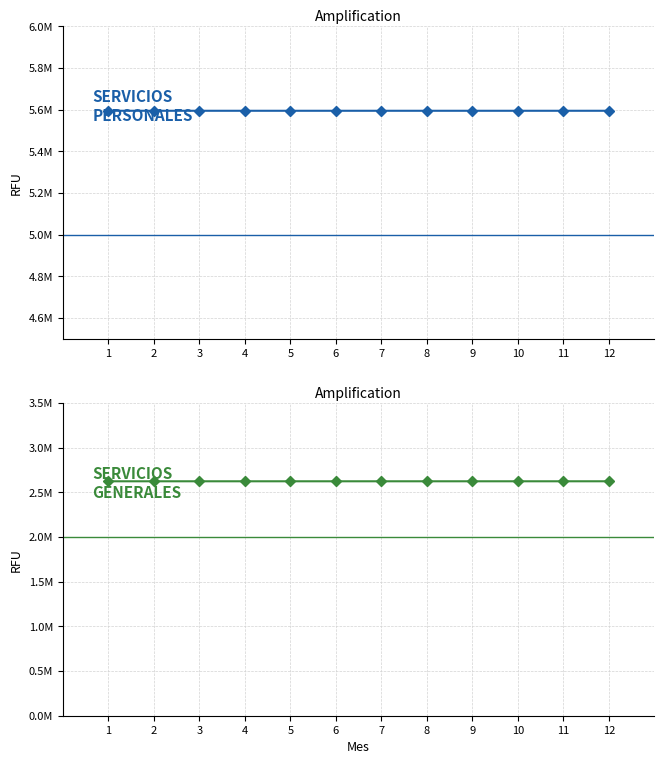

Which series changed the most between 6 and 12?

SERVICIOS GENERALES